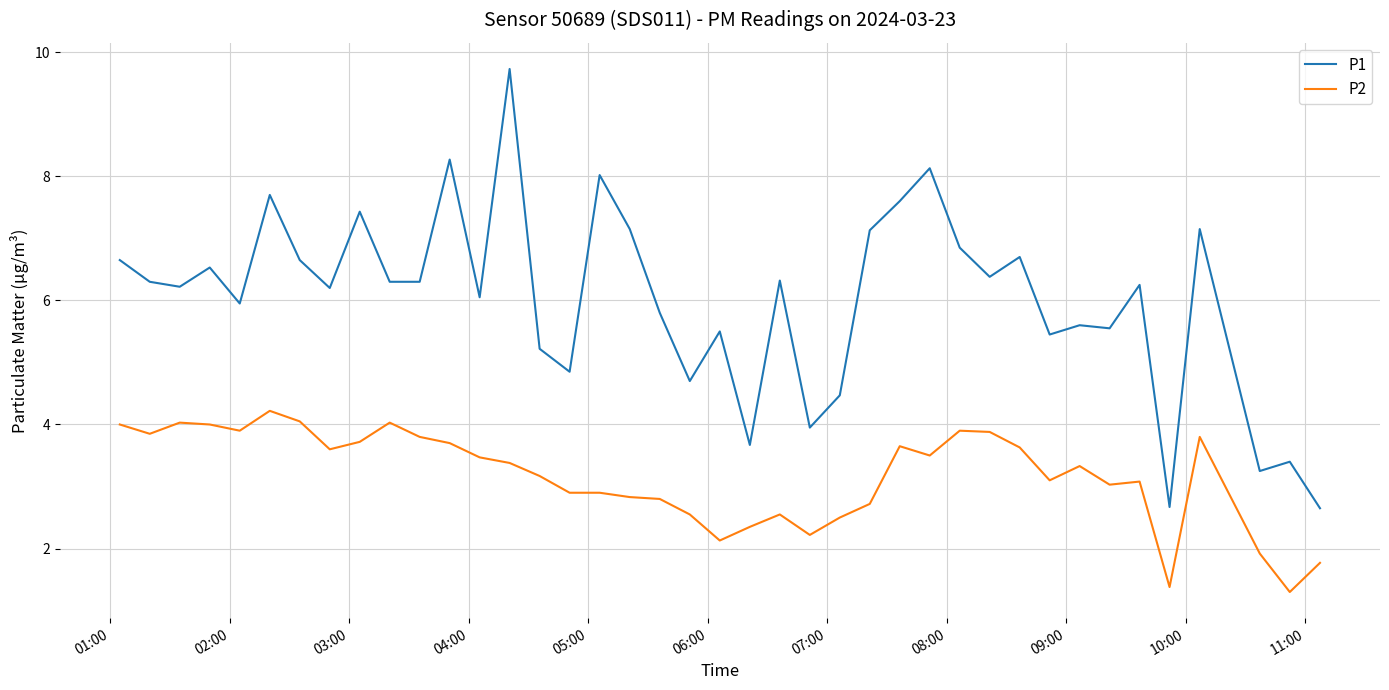

What is the maximum value for P2?

4.2